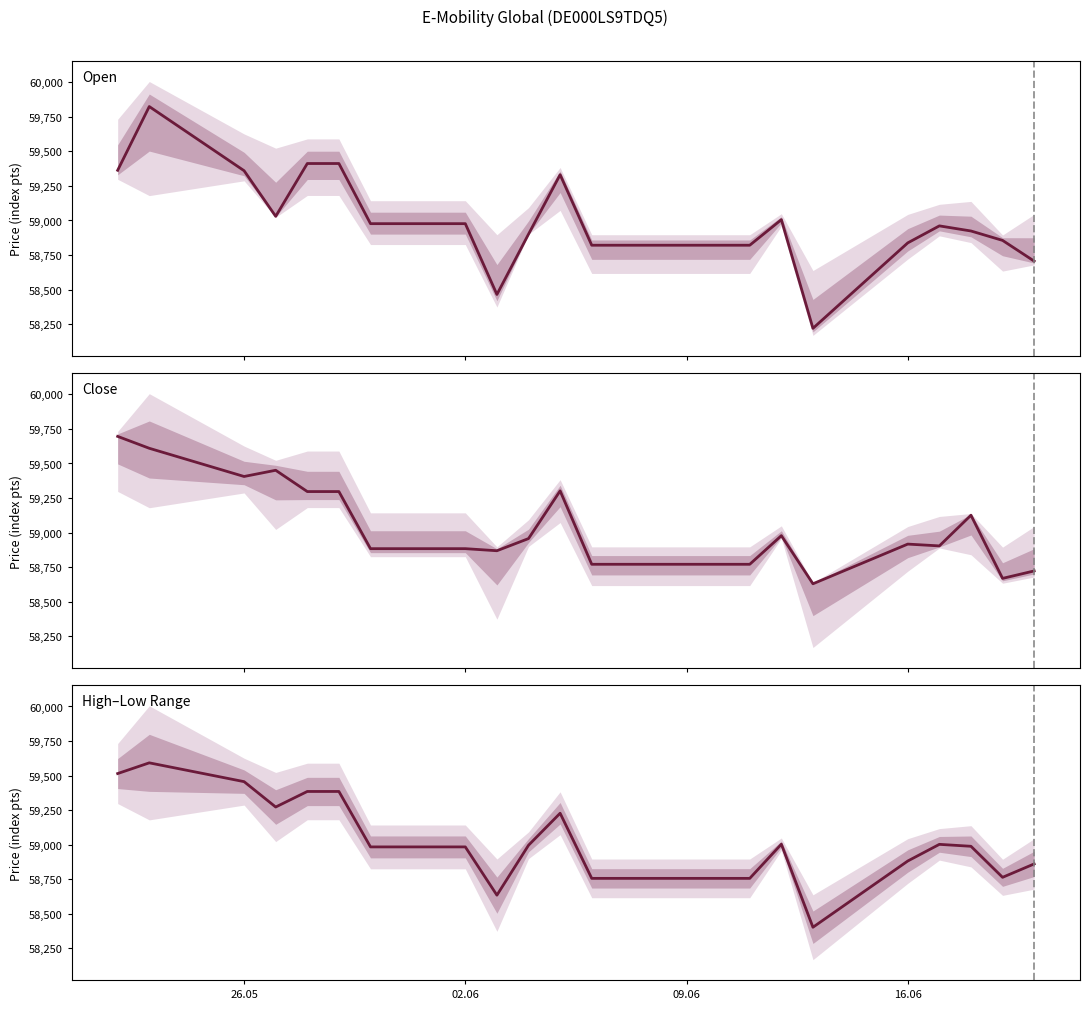

What is the value of the High–Low Range point at the 16th from the left?

58403.5